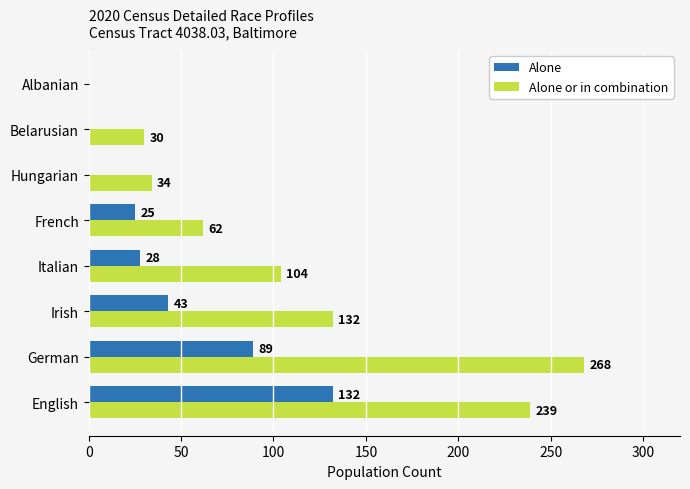

Which series has the largest total across all categories?

Alone or in combination